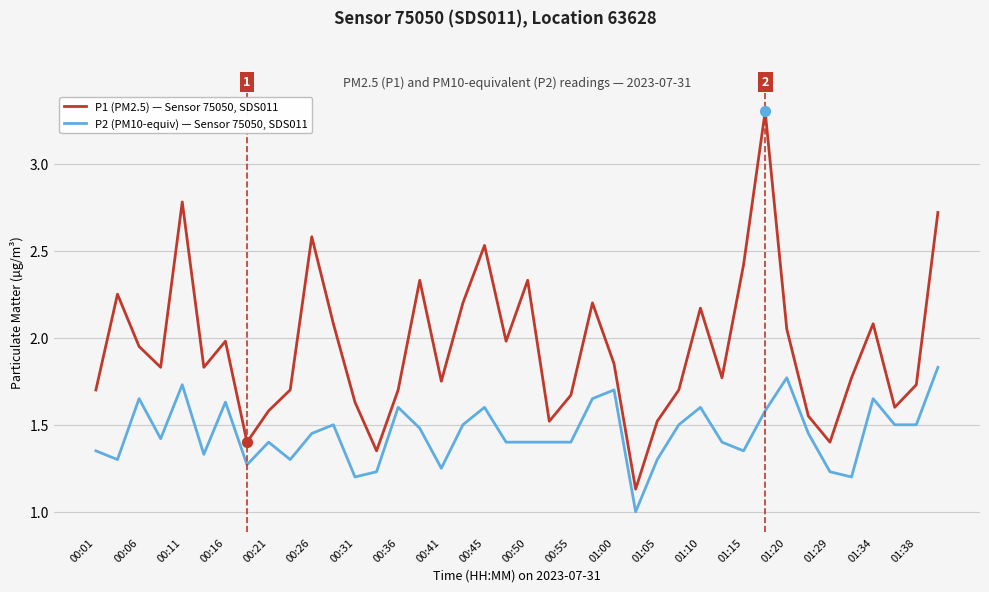

What is the maximum value shown in the chart?

3.3